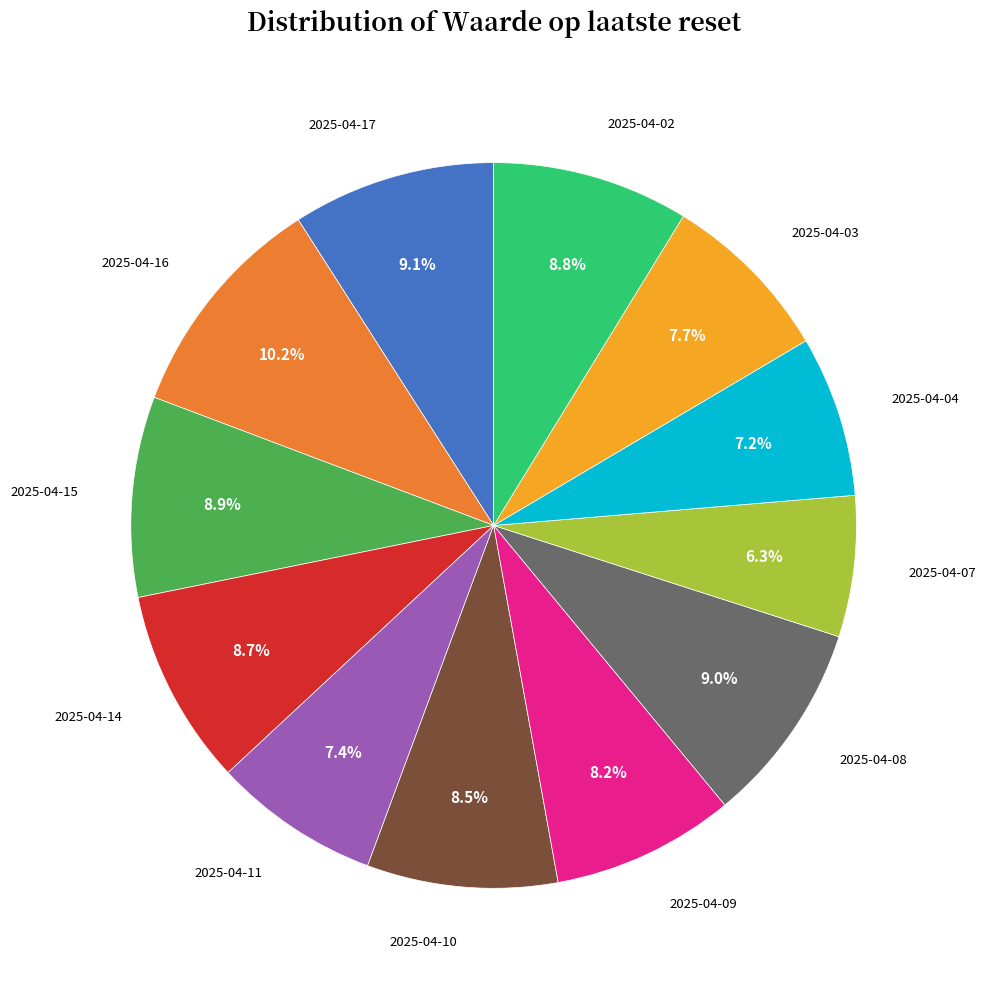

Is there a majority slice in this chart?

No